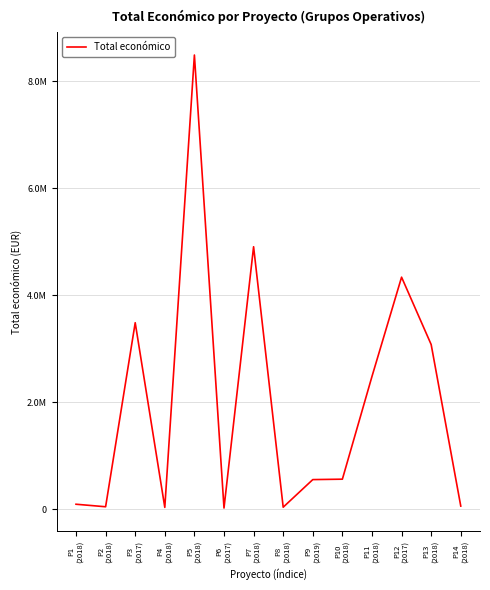

Reading left to right, list all the values displayed in this chart.

P1
(2018)=98068	P2
(2018)=50929	P3
(2017)=3487018	P4
(2018)=39150	P5
(2018)=8484999	P6
(2017)=26995	P7
(2018)=4905702	P8
(2018)=42845	P9
(2019)=558011	P10
(2018)=565835	P11
(2018)=2483714	P12
(2017)=4337624	P13
(2018)=3079833	P14
(2018)=63660